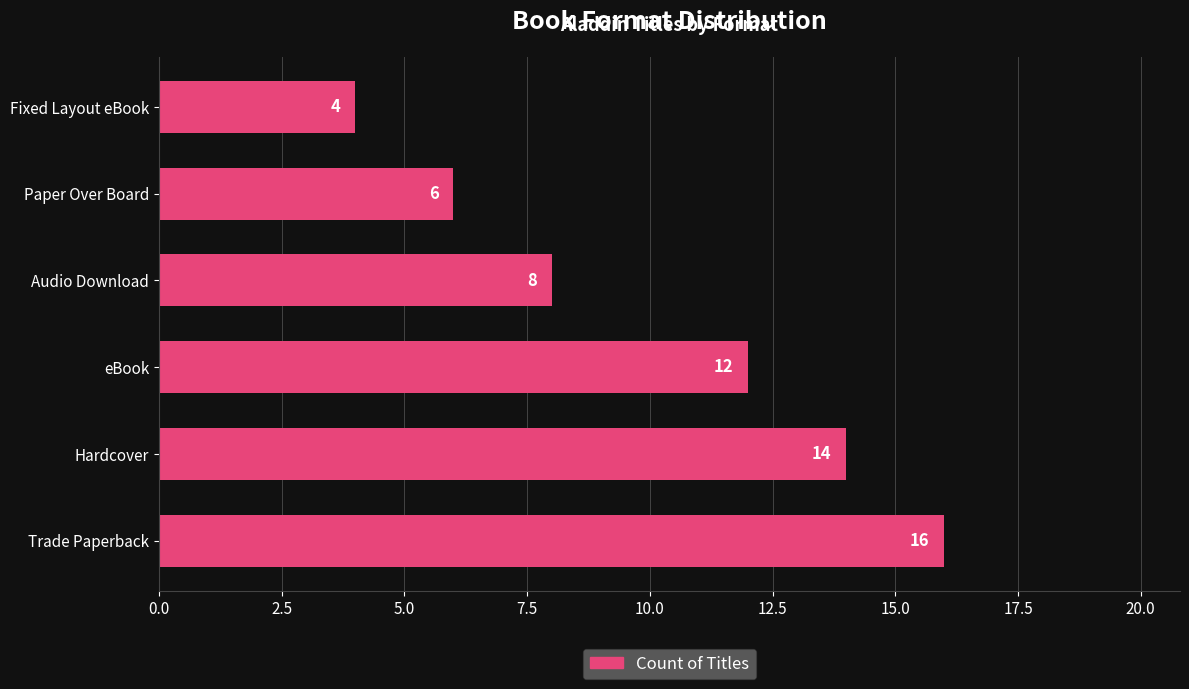

List the labels in order of value, smallest first.

Fixed Layout eBook, Paper Over Board, Audio Download, eBook, Hardcover, Trade Paperback